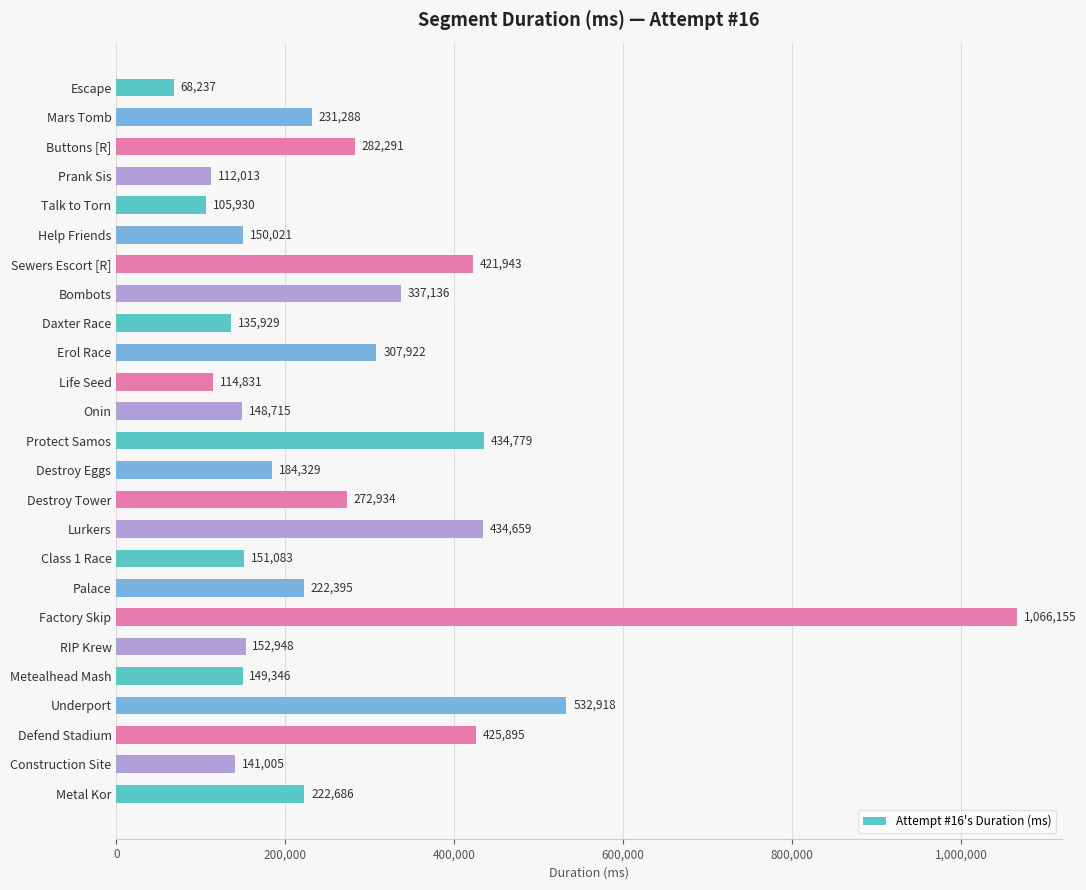

How many values are below 222395?

12